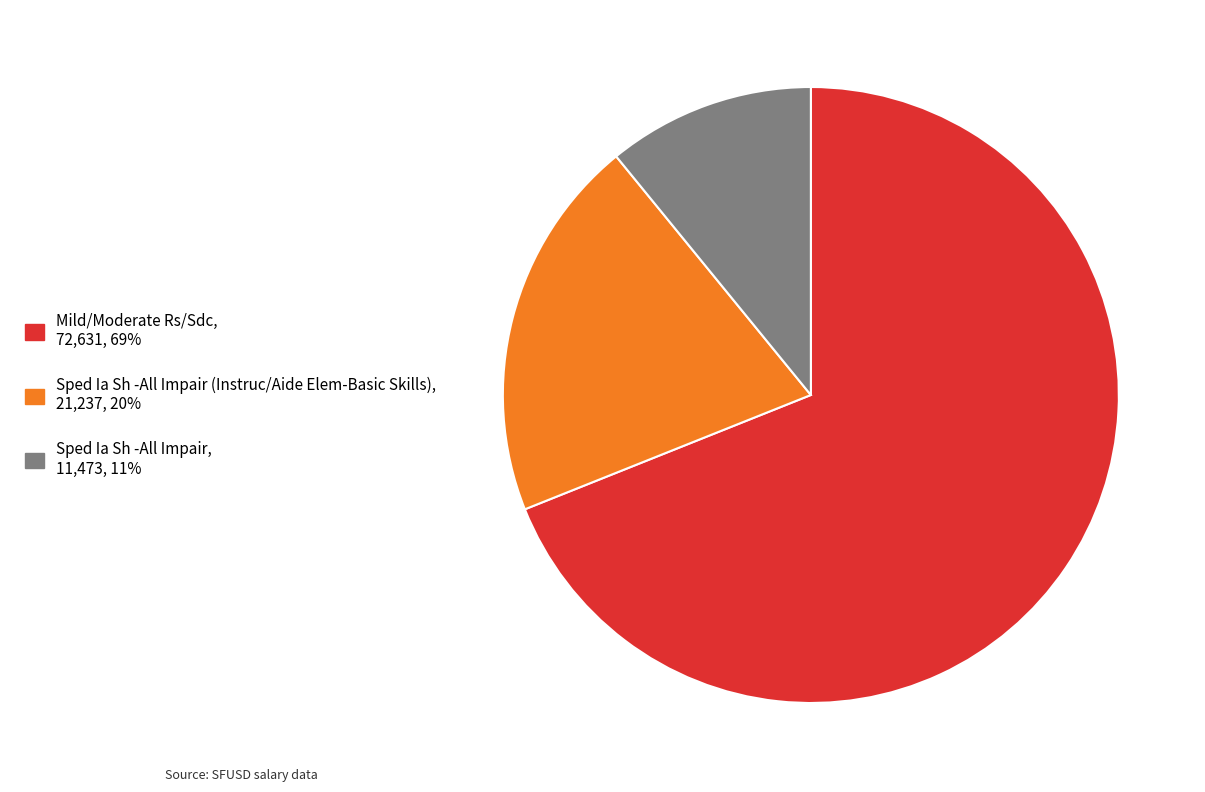

Does any single category account for the majority?

Yes